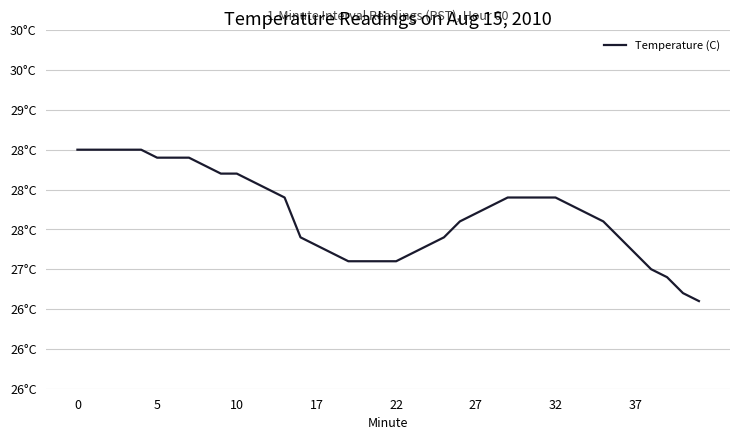

Reading left to right, transcribe all the data shown in this chart.

28.5	28.5	28.5	28.5	28.5	28.4	28.4	28.4	28.3	28.2	28.2	28.1	28.0	27.9	27.4	27.3	27.2	27.1	27.1	27.1	27.1	27.2	27.3	27.4	27.6	27.7	27.8	27.9	27.9	27.9	27.9	27.8	27.7	27.6	27.4	27.2	27.0	26.9	26.7	26.6